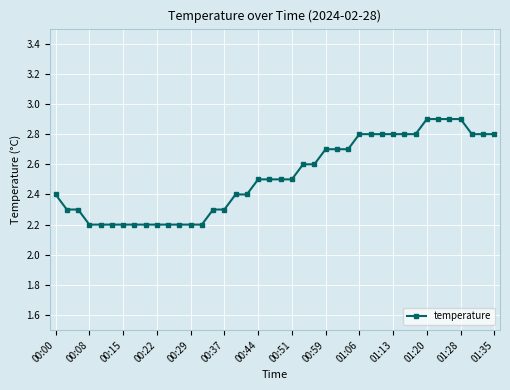

What is the value of the 2nd point from the left?

2.3